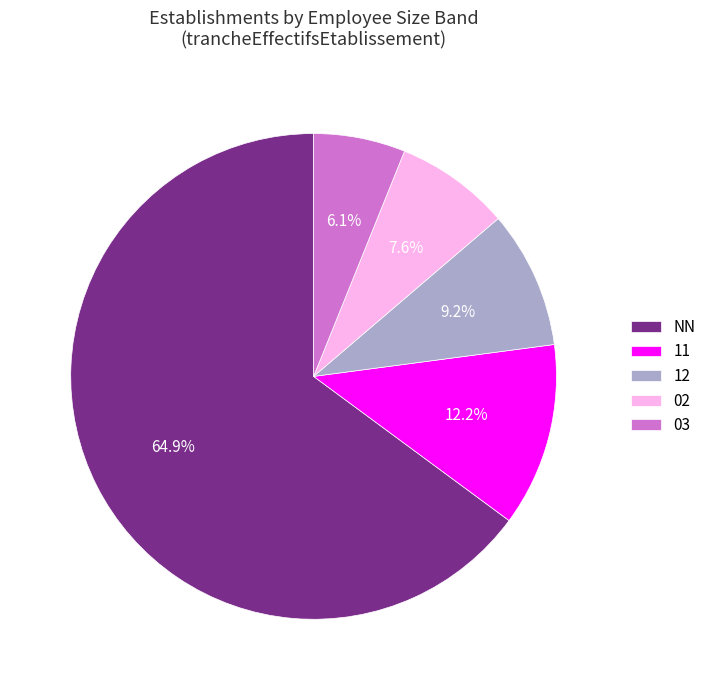

What is the largest slice in the pie chart?

NN